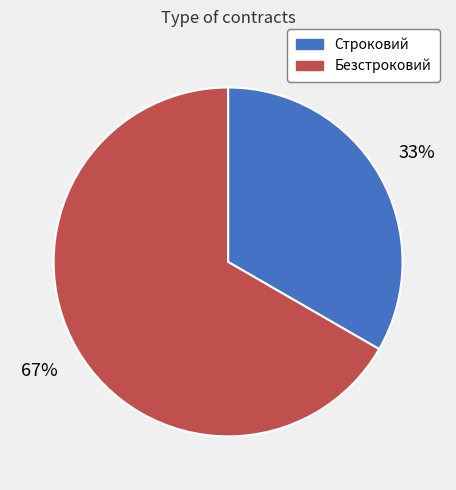

Is there a majority slice in this chart?

Yes